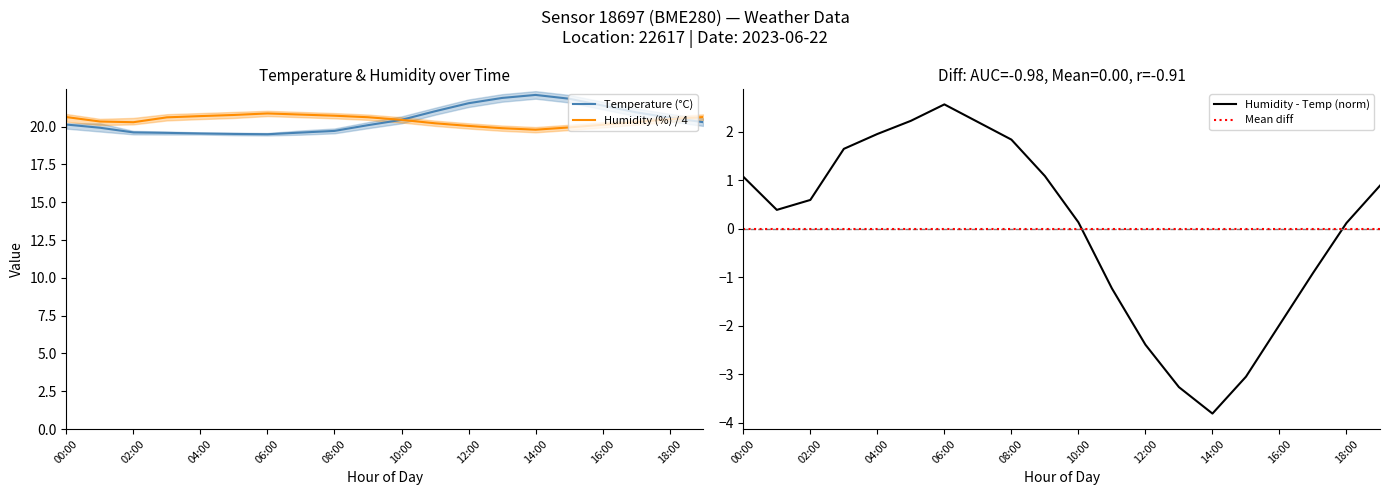

True or false: temperature_mean has more than 1 points higher than both neighbors.

False